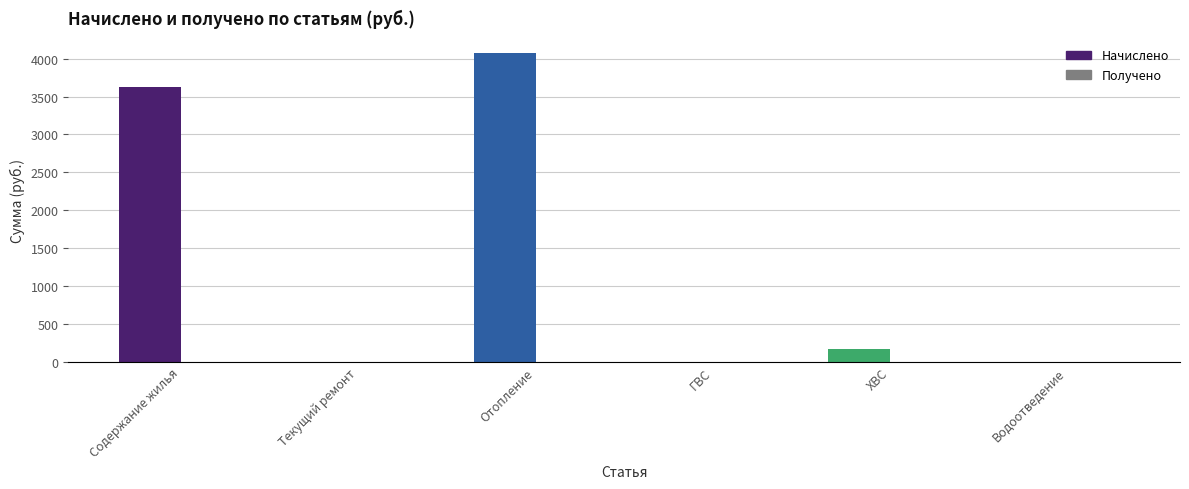

Where is Получено nearest to the value 0?

Содержание жилья